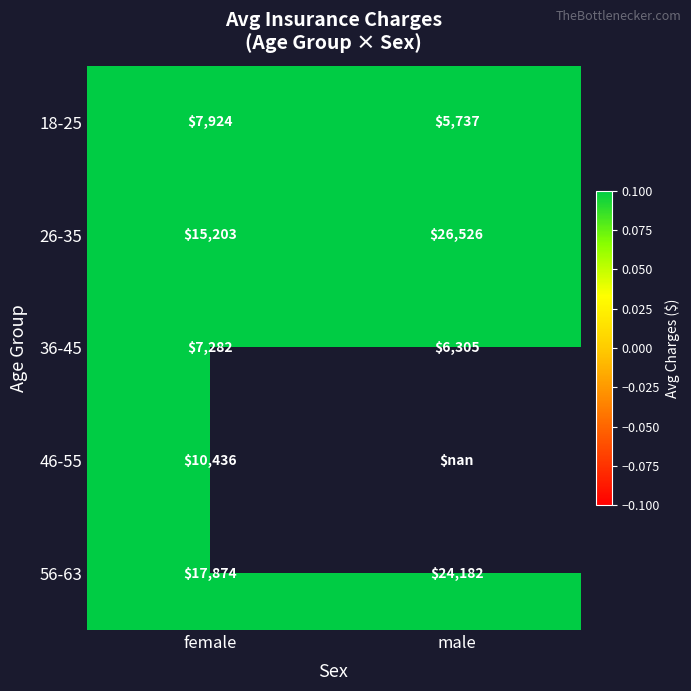

Which label corresponds to the smallest value in the chart?

male